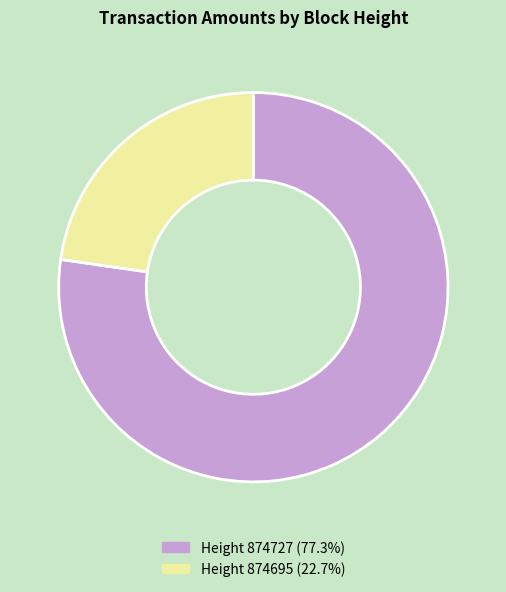

Is there any slice that represents more than half of the pie?

Yes